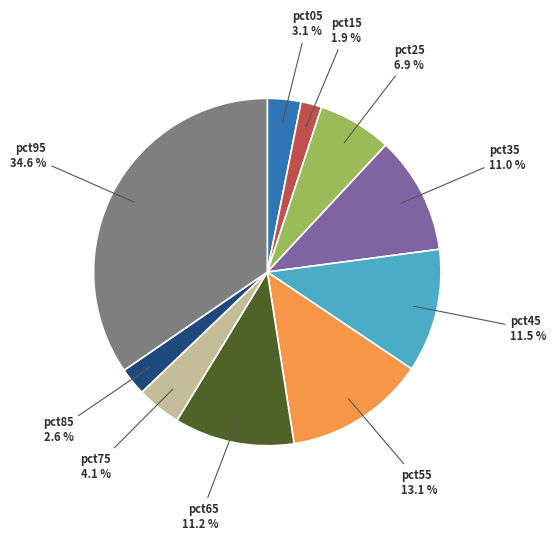

To the nearest percent, what portion does pct15 represent?

2%